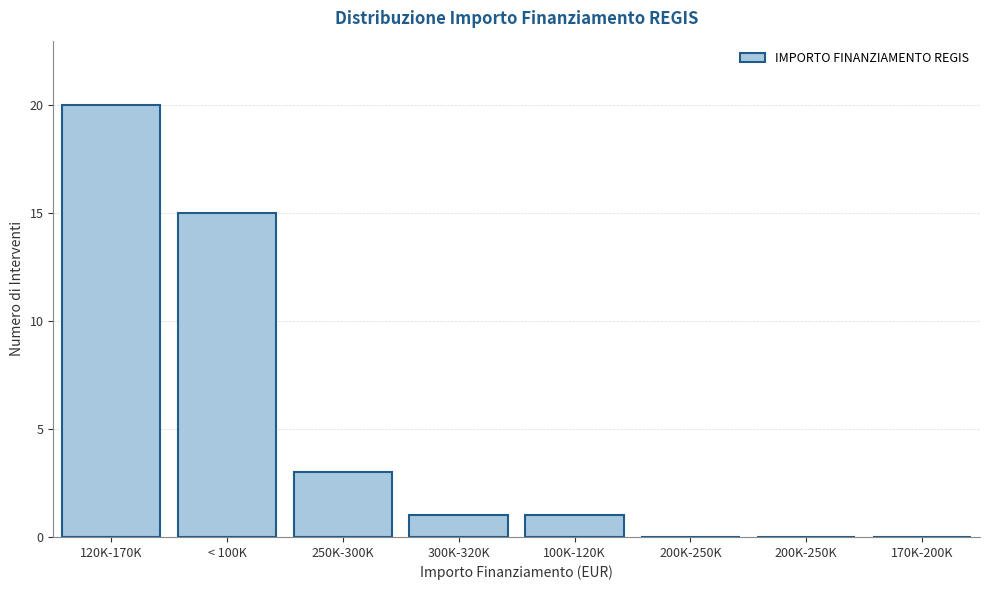

Are the bars horizontal?

No